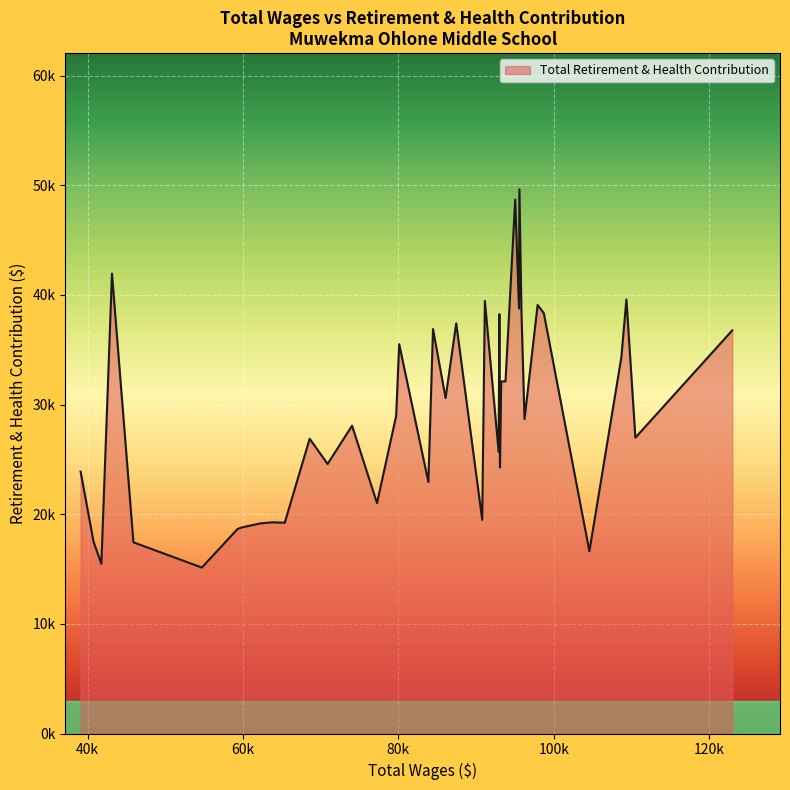

Does the chart have visible grid lines?

Yes